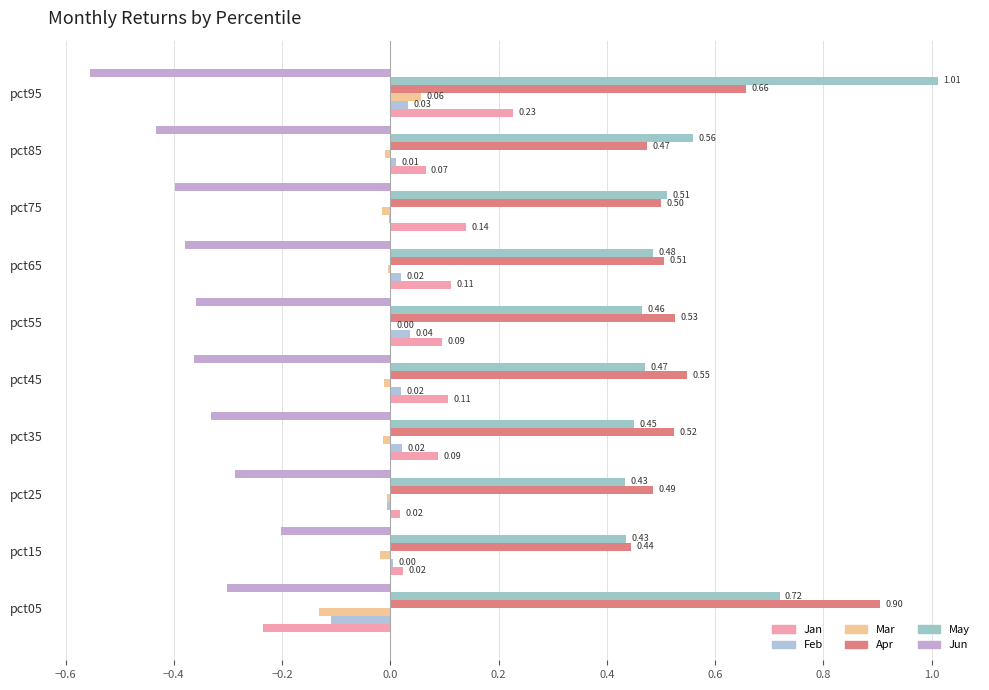

At how many categories does at least one series exceed 0?

10